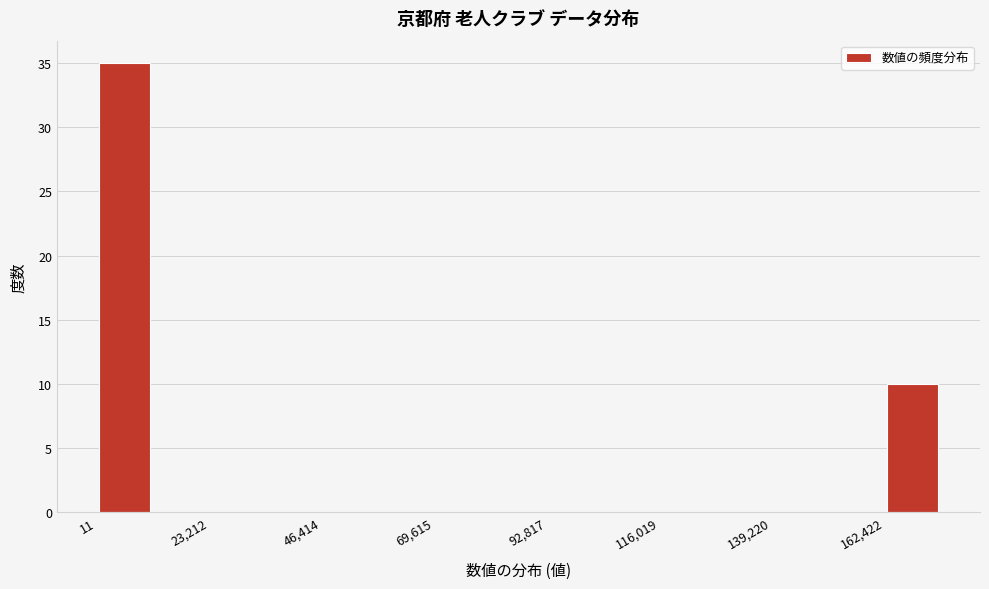

Read against the x-axis, roughly where is the centre of the tallest bar?

5000